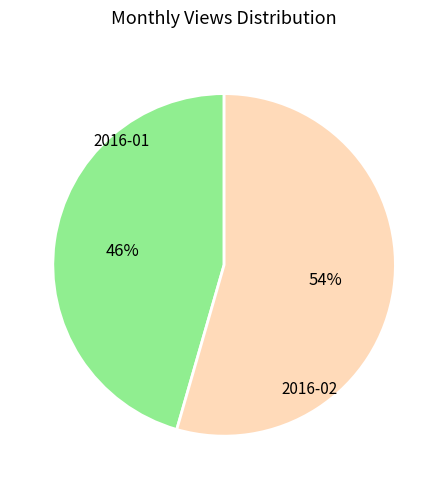

Is there any slice that represents more than half of the pie?

Yes